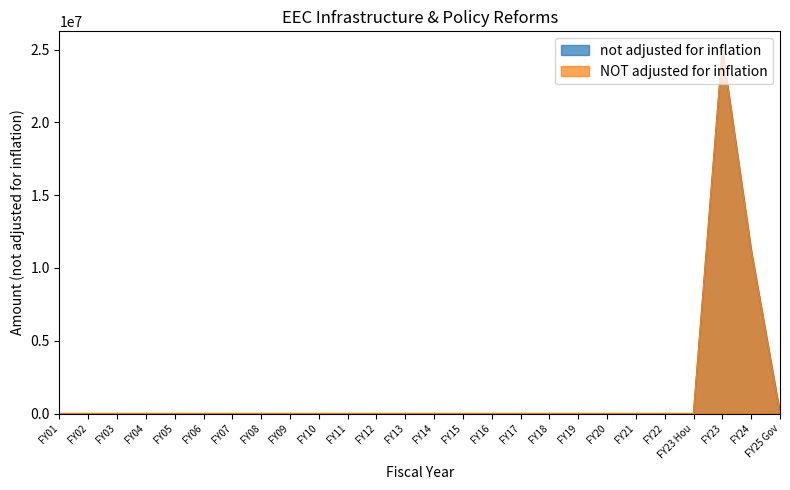

Which series has the widest spread of values?

not adjusted for inflation